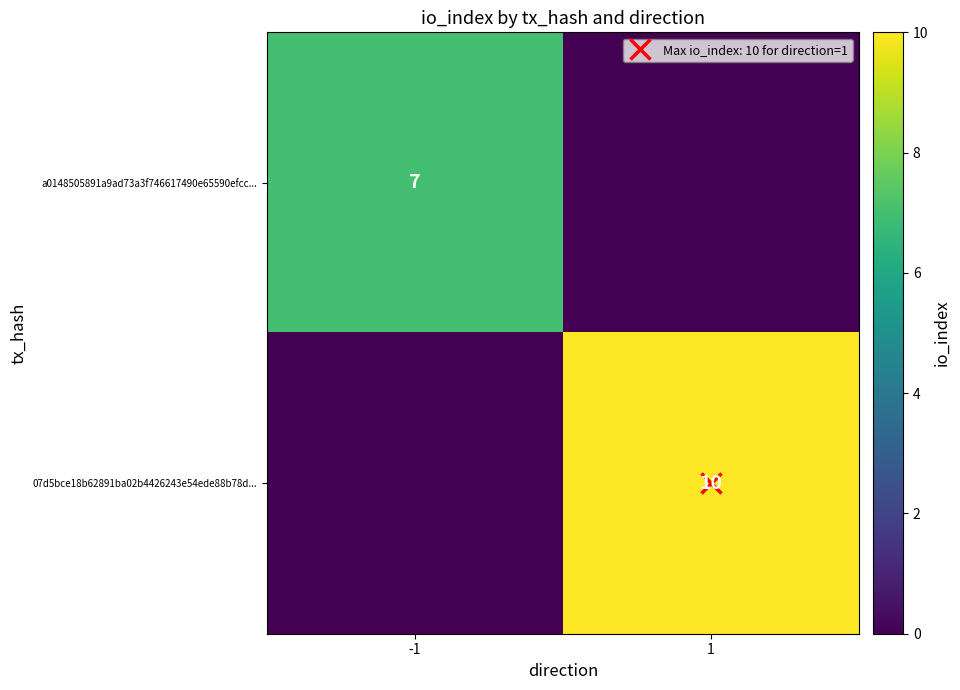

Which series has the largest range (max minus min)?

07d5bce18b62891ba02b4426243e54ede88b78d...